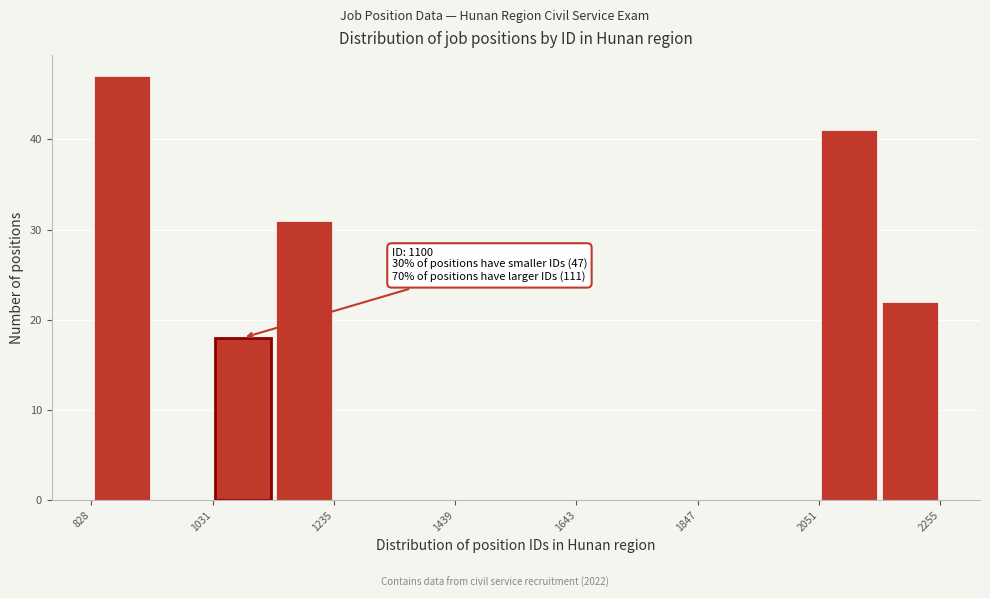

Read against the x-axis, roughly where is the centre of the tallest bar?

900